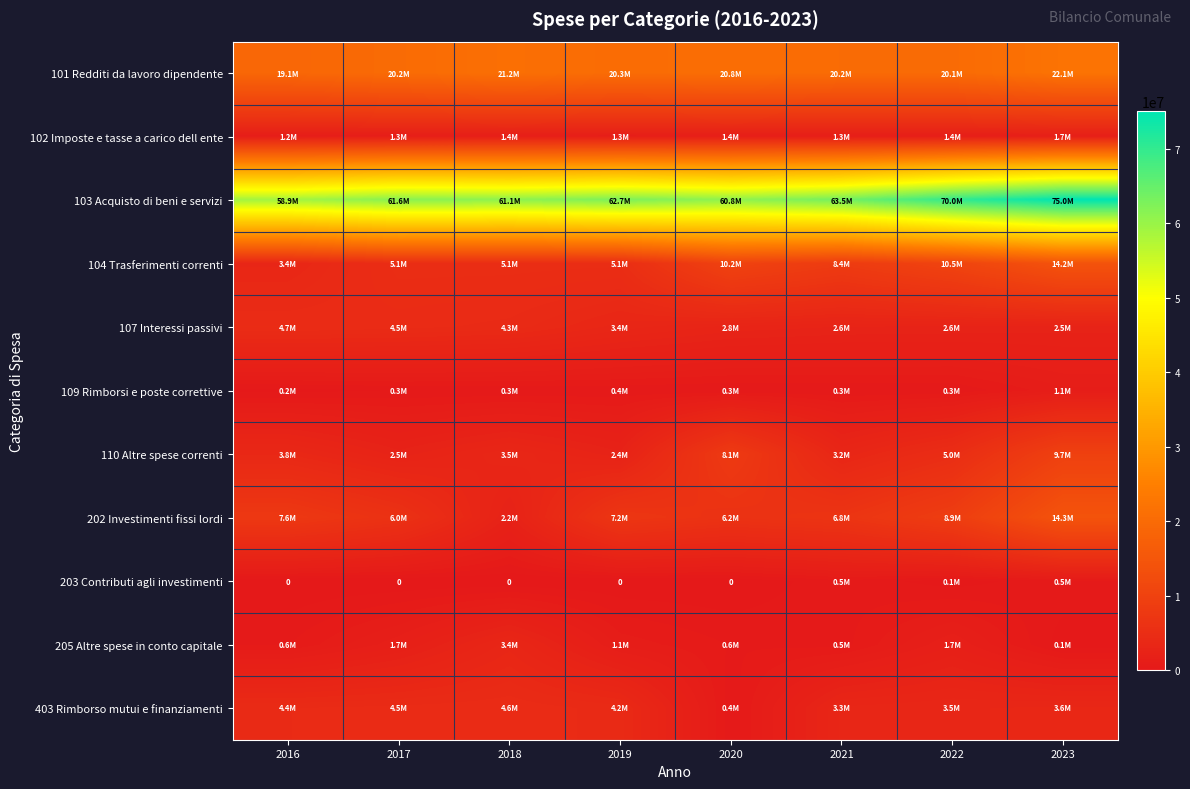

Which series has the widest spread of values?

103 Acquisto di beni e servizi